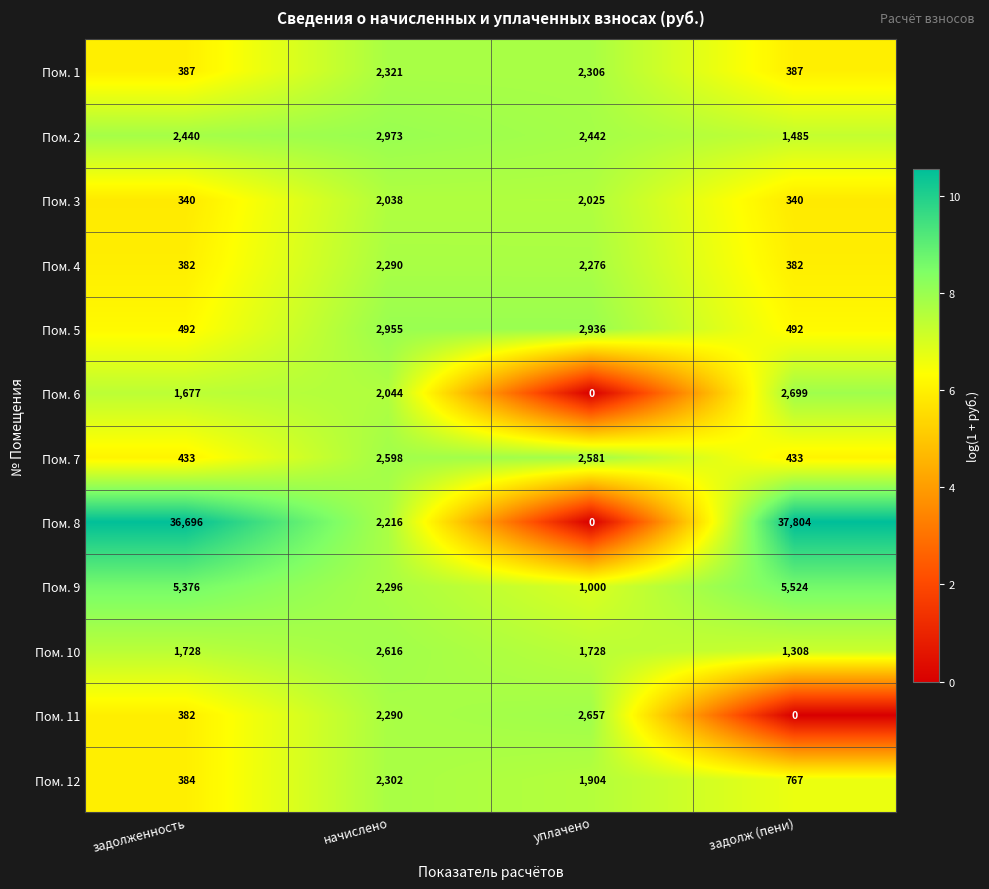

What is the difference between the highest and lowest values at задолж (пени)?

37804